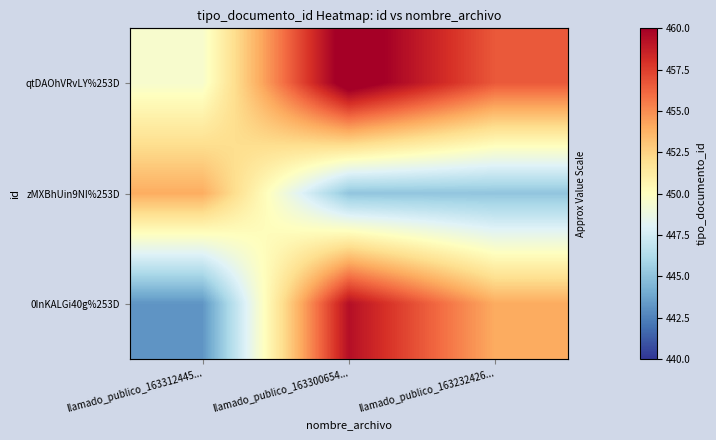

Rank the categories by 0InKALGi40g%253D value from highest to lowest.

llamado_publico_163300654..., llamado_publico_163232426..., llamado_publico_163312445...